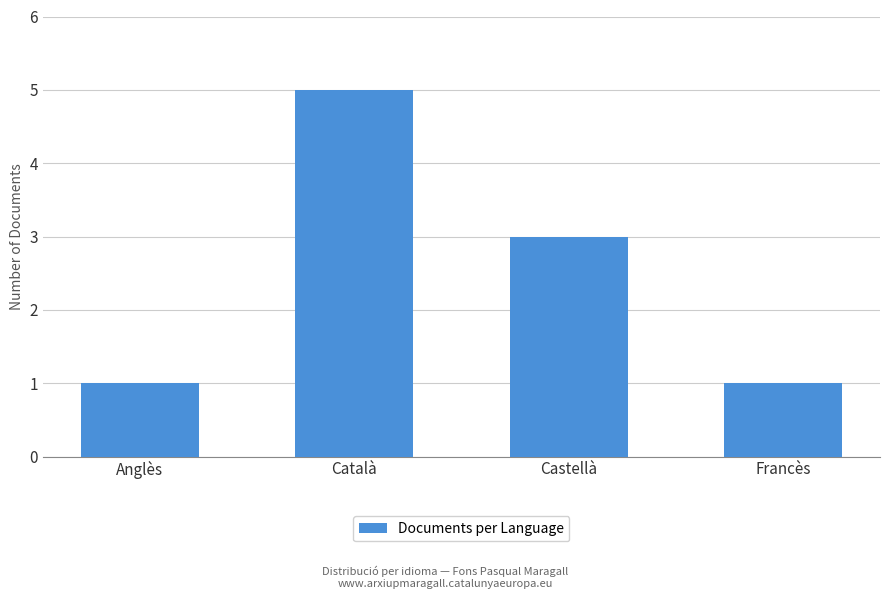

How many series are shown in this chart?

1